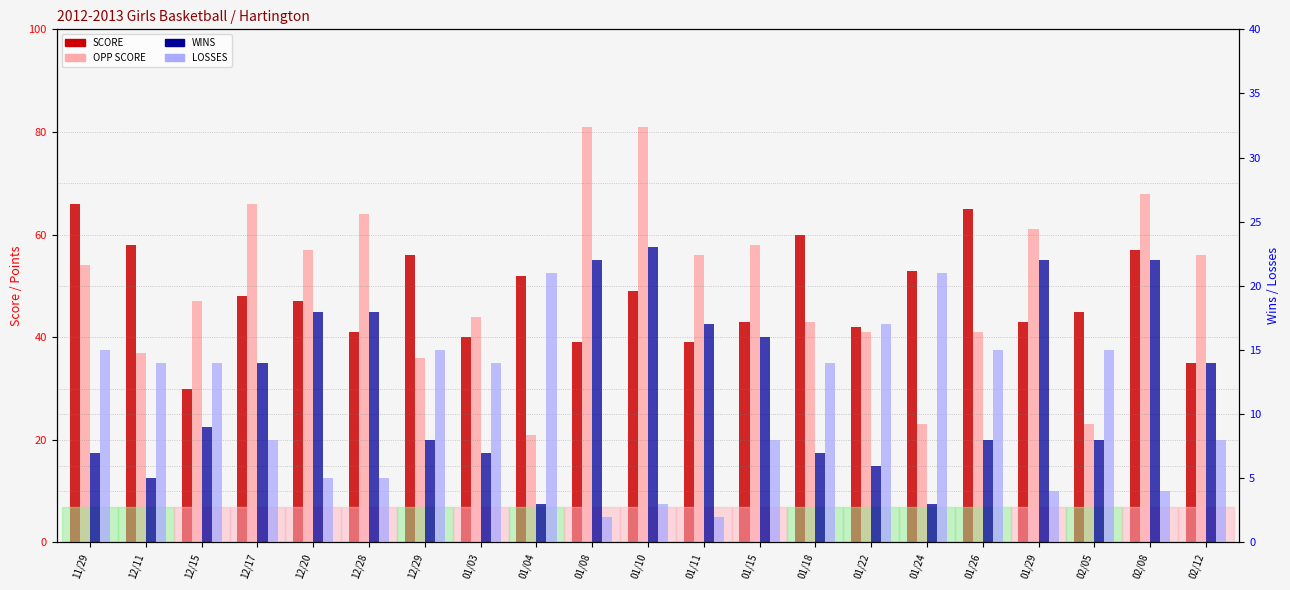

Read the SCORE value at 12/28, to the nearest 5.

40